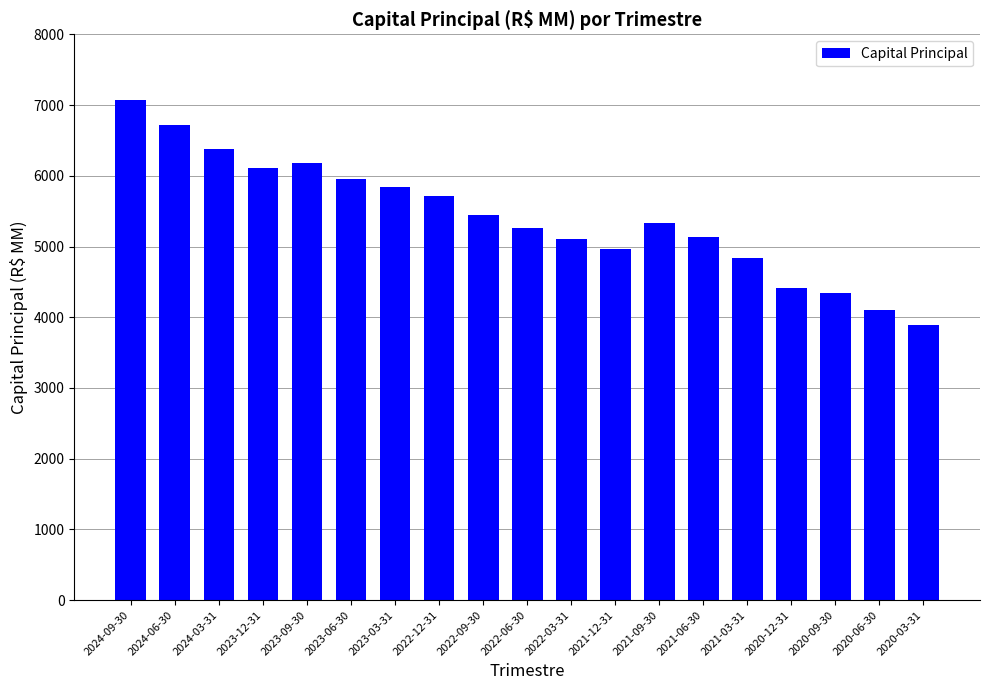

What is the change in value from 2023-06-30 to 2022-06-30?

-698.6